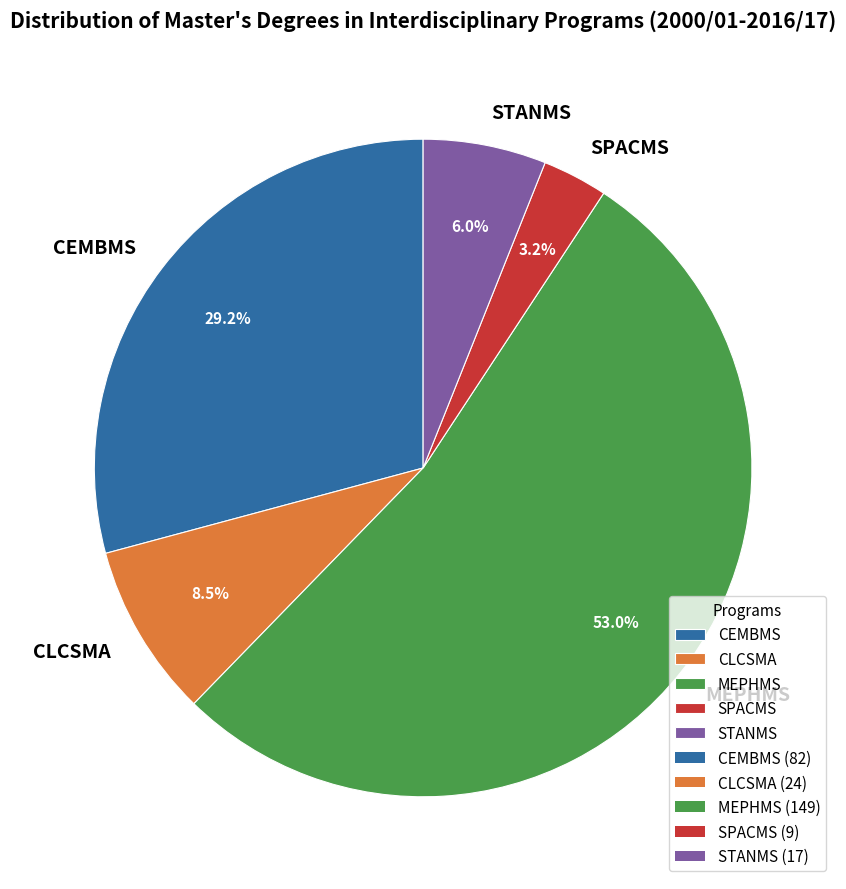

To the nearest percent, what percentage of the pie is CEMBMS?

29%